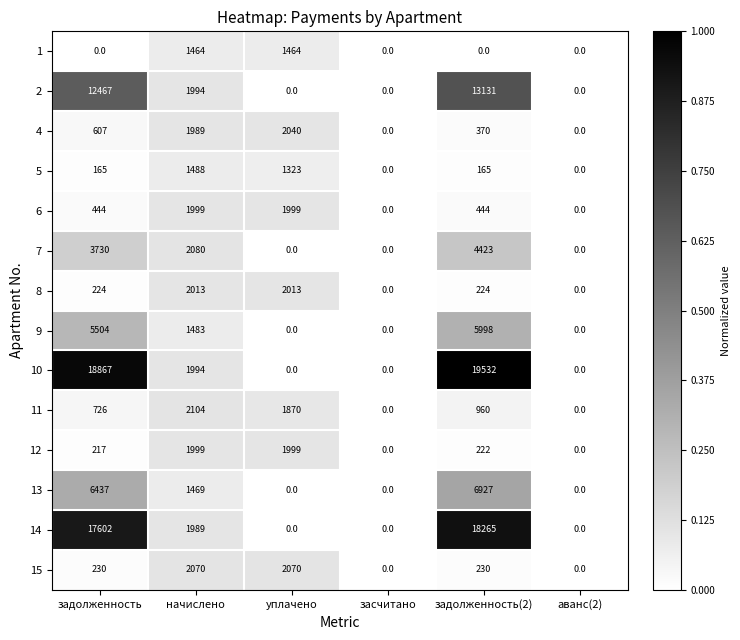

What is the total value across all series at начислено?

26135